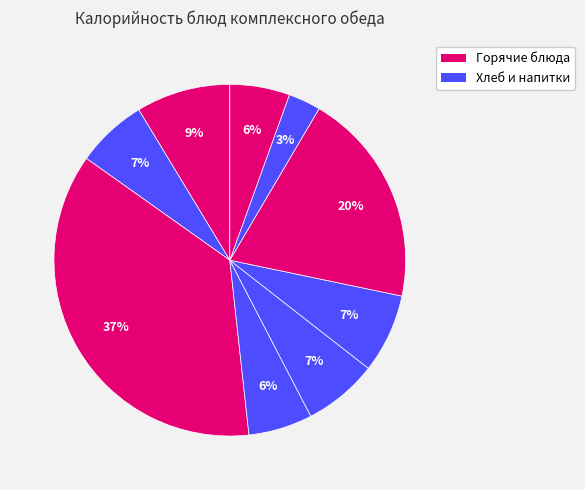

How many slices are in this pie chart?

9